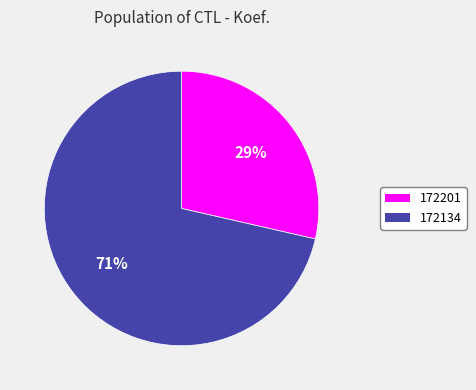

What is the majority slice?

172134